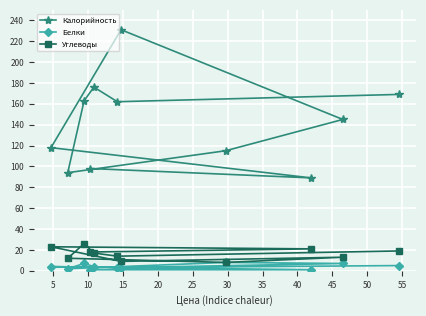

Which series has the largest total across all categories?

Калорийность